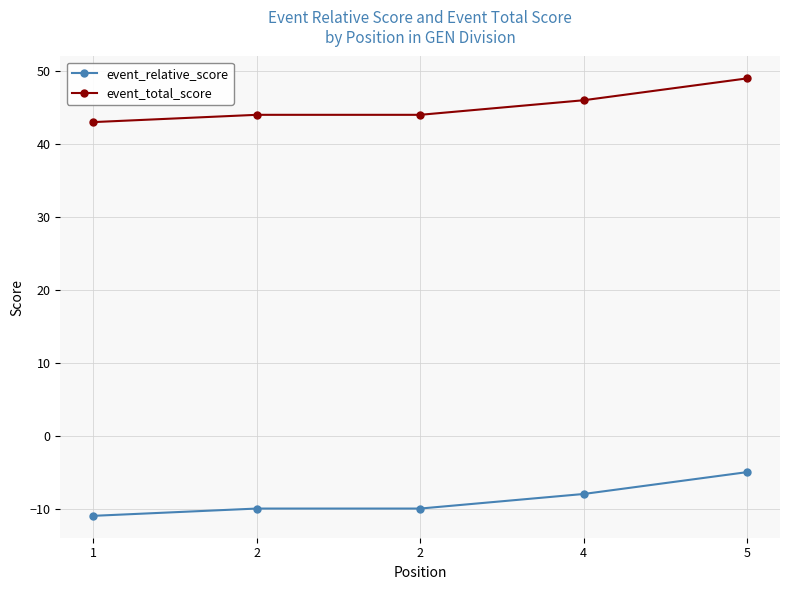

Rank the categories by event_total_score value from lowest to highest.

1, 2, 2, 4, 5